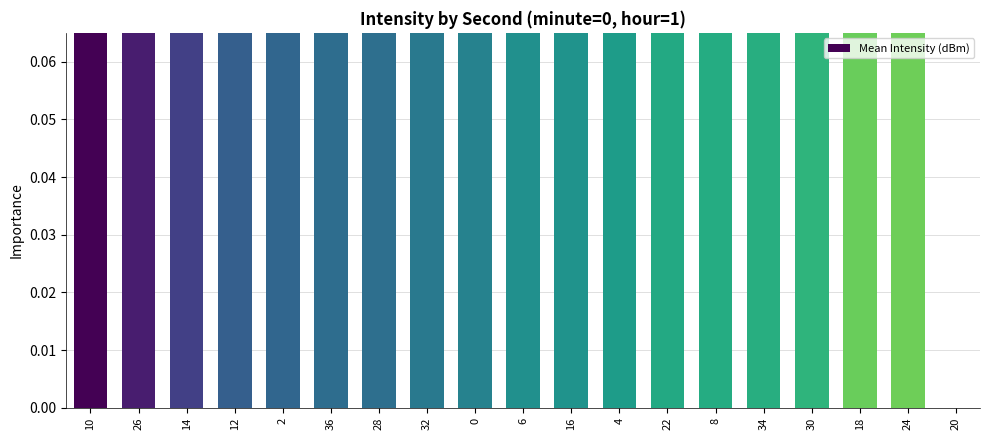

Between 34 and 22, which is larger?

22